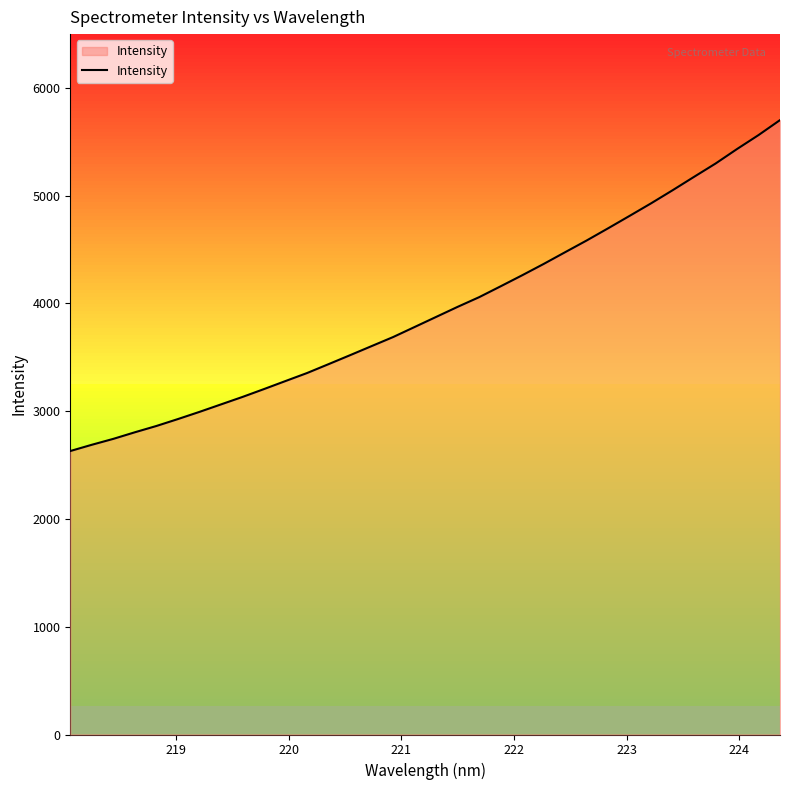

What is the average value?

3945.3